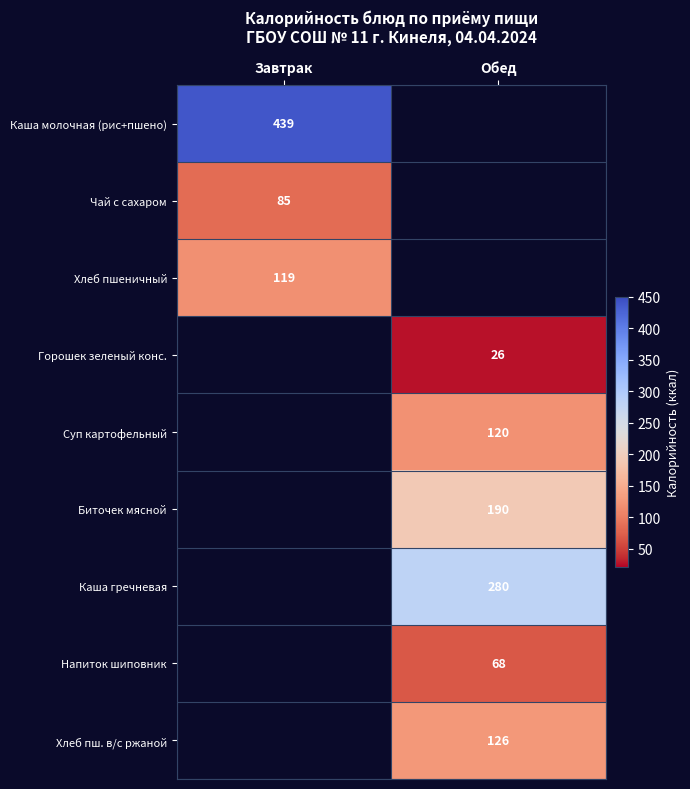

Is it true that Каша гречневая equals 496 at Обед?

False